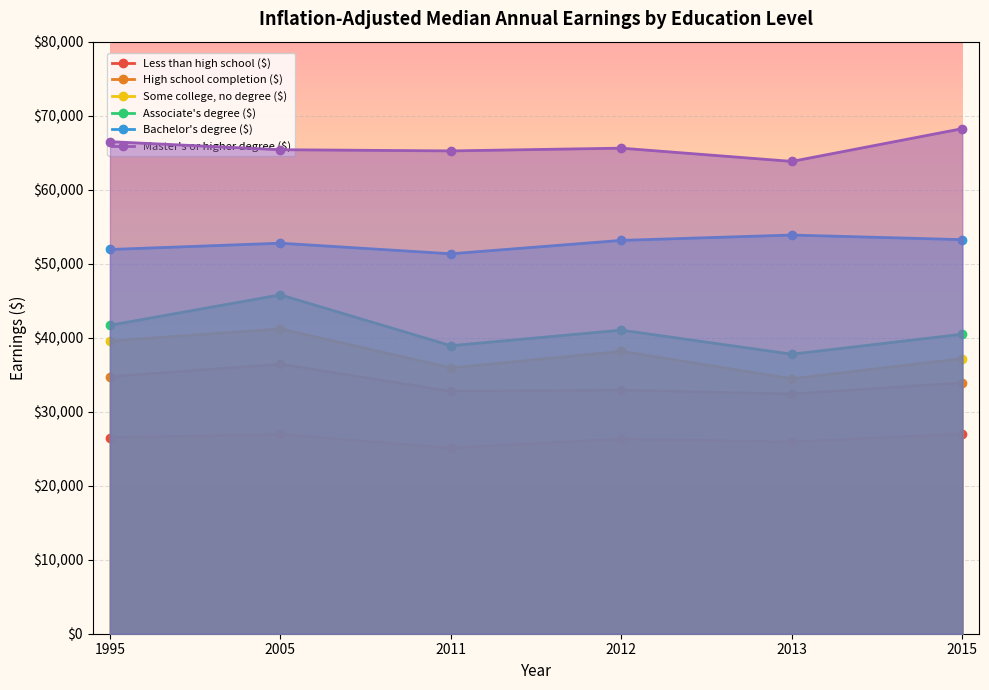

At which category does Some college, no degree ($) reach its first local peak?

2005